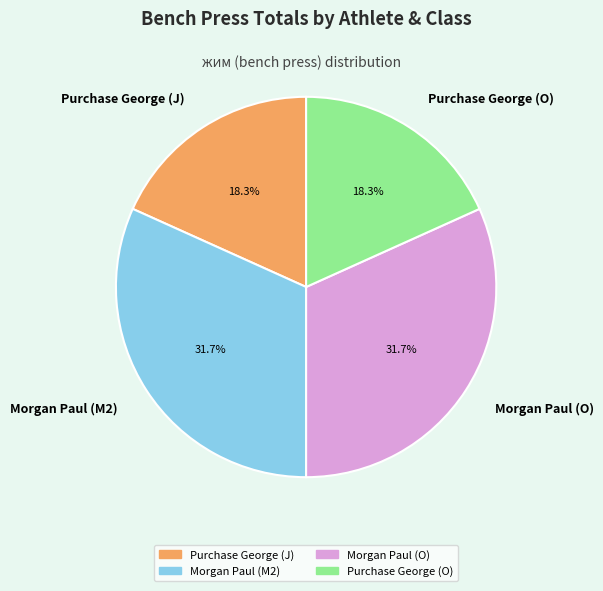

What percentage do Purchase George (J) and Morgan Paul (M2) together represent?

50.0%